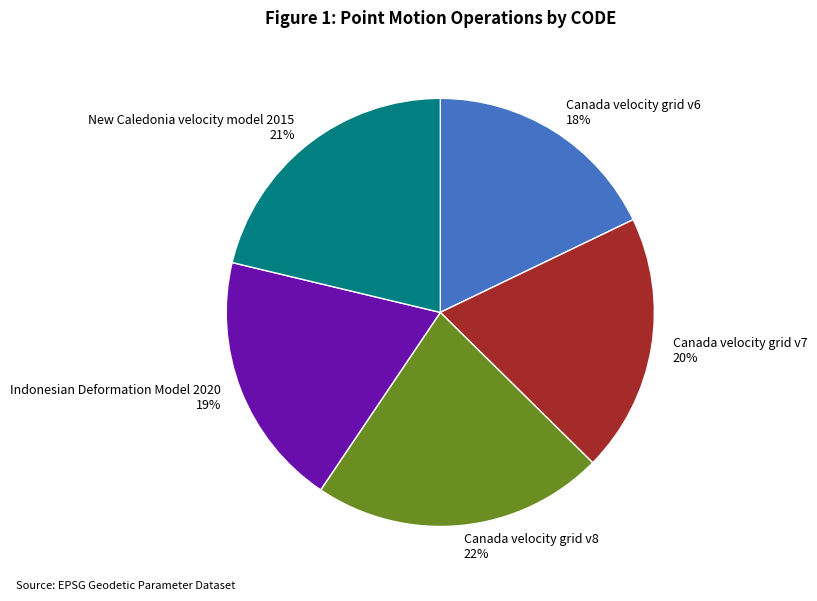

Combined, do Canada velocity grid v8 and New Caledonia velocity model 2015 account for over 50%?

No